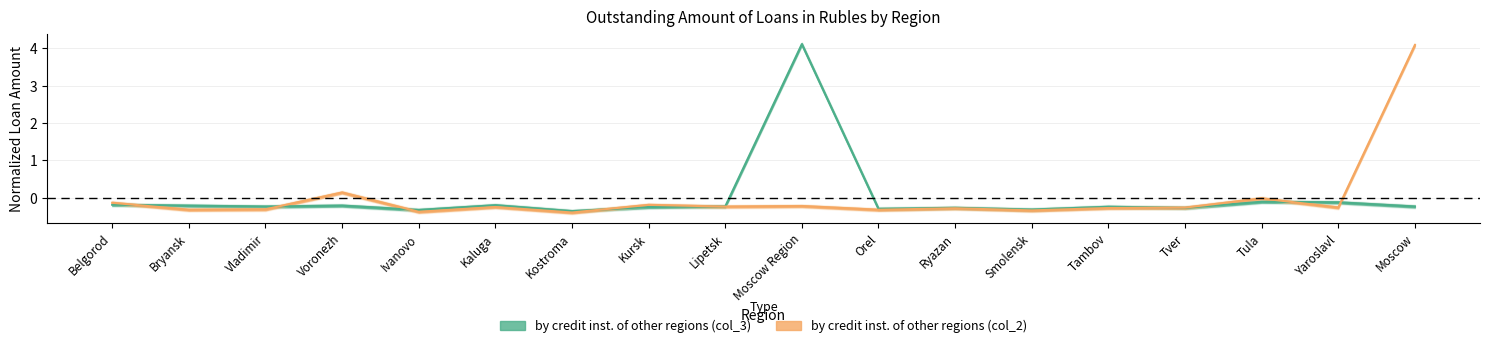

Where does the by credit institutions of other regions (col_2) series first go above 0?

Voronezh